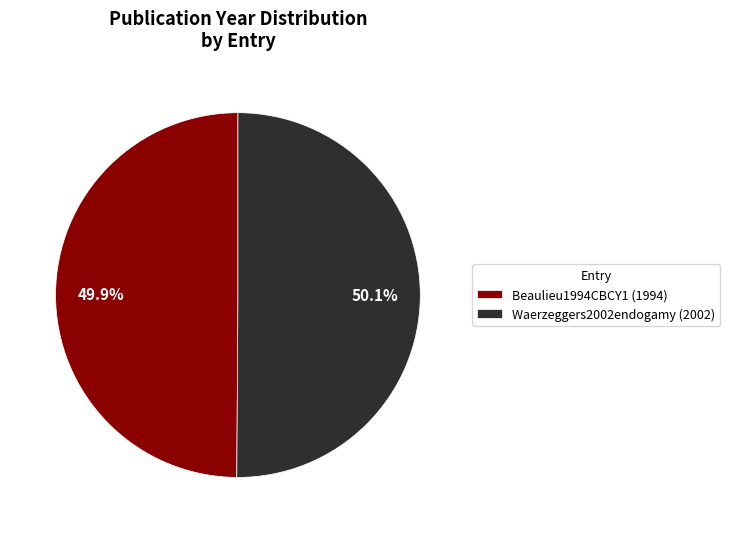

Approximately how many times larger is the value at Waerzeggers2002endogamy (2002) compared to Beaulieu1994CBCY1 (1994)?

1.0